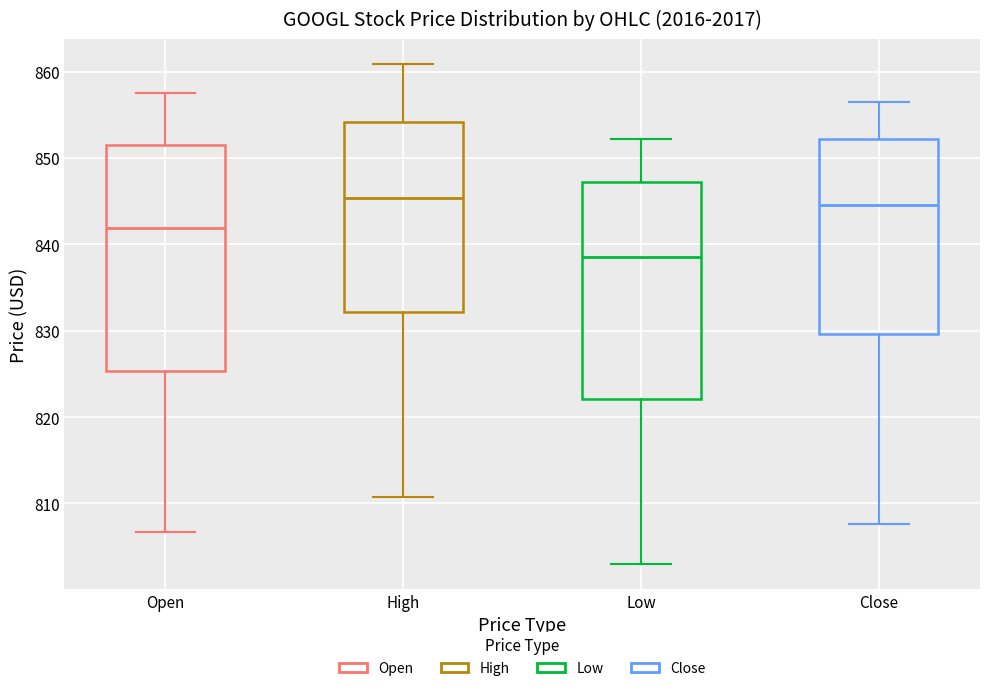

Reading left to right, read every box against the y-axis: the position of its median line, the range the box covers, and the ends of its whiskers. The values are not printed on the chart, so give them approximately, as read against the axis.

Open: median 842, box 825 to 852, whiskers 807 to 858
High: median 845, box 832 to 854, whiskers 811 to 861
Low: median 839, box 822 to 847, whiskers 803 to 852
Close: median 845, box 830 to 852, whiskers 808 to 856